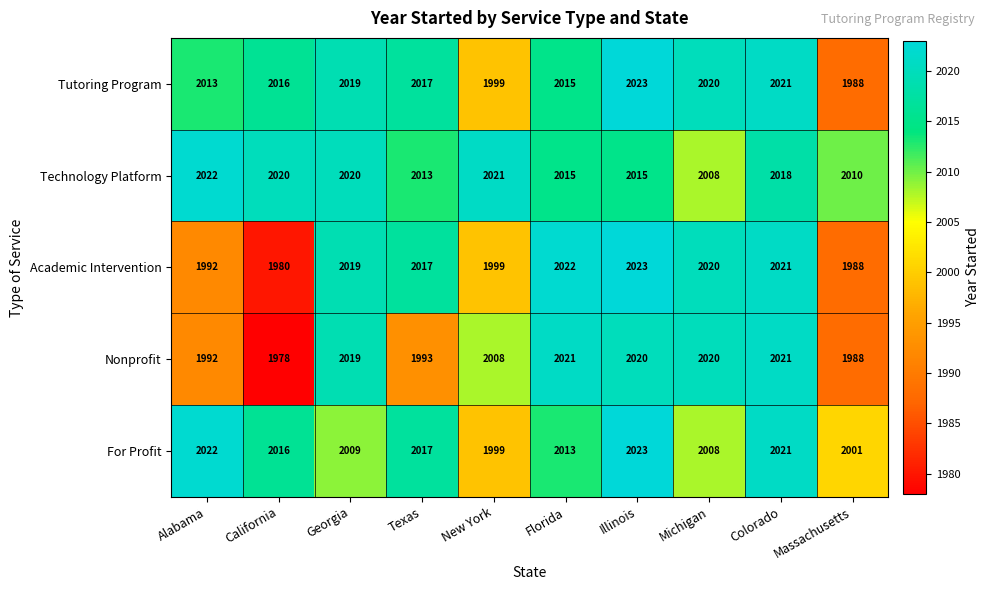

What is the spread (max minus min) of values at Illinois?

8